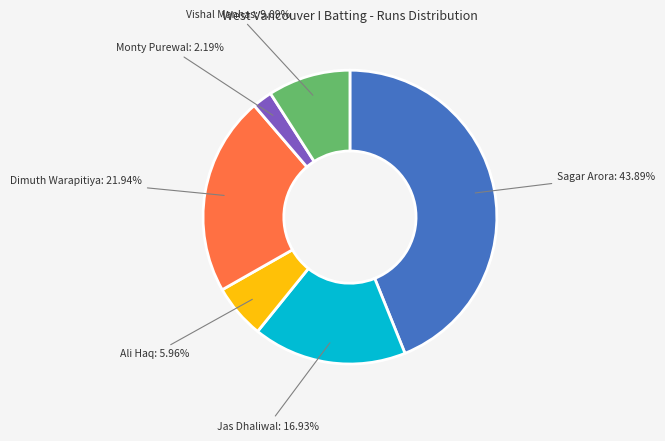

How many segments does this pie chart have?

6